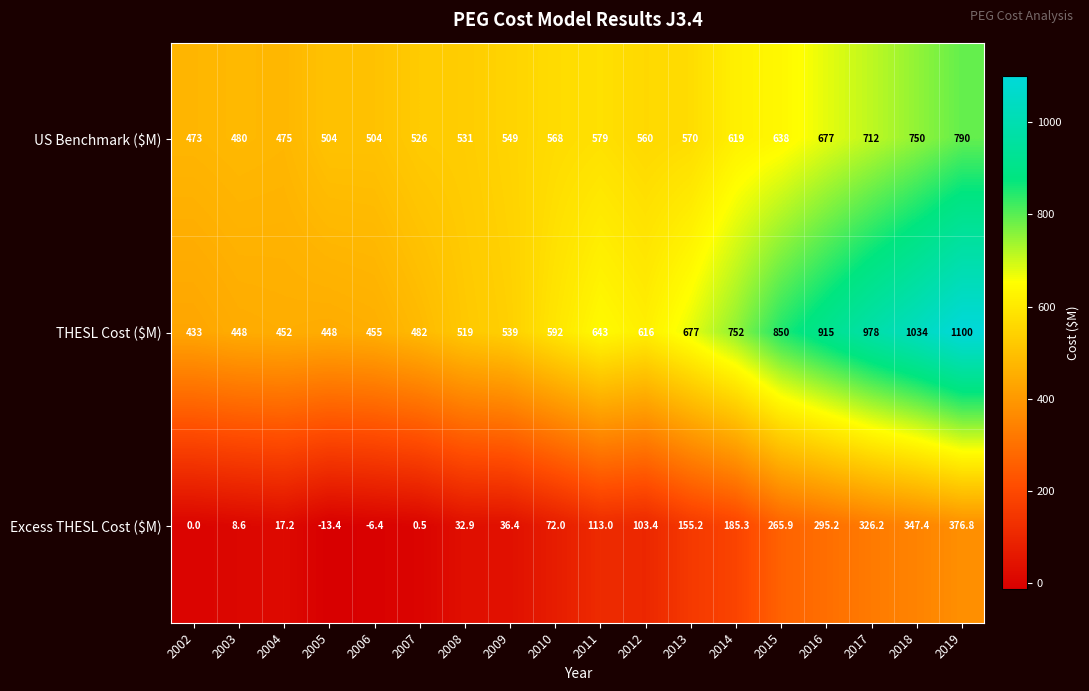

The value of US Benchmark ($M) at 2016 is 677.0. True or false?

True